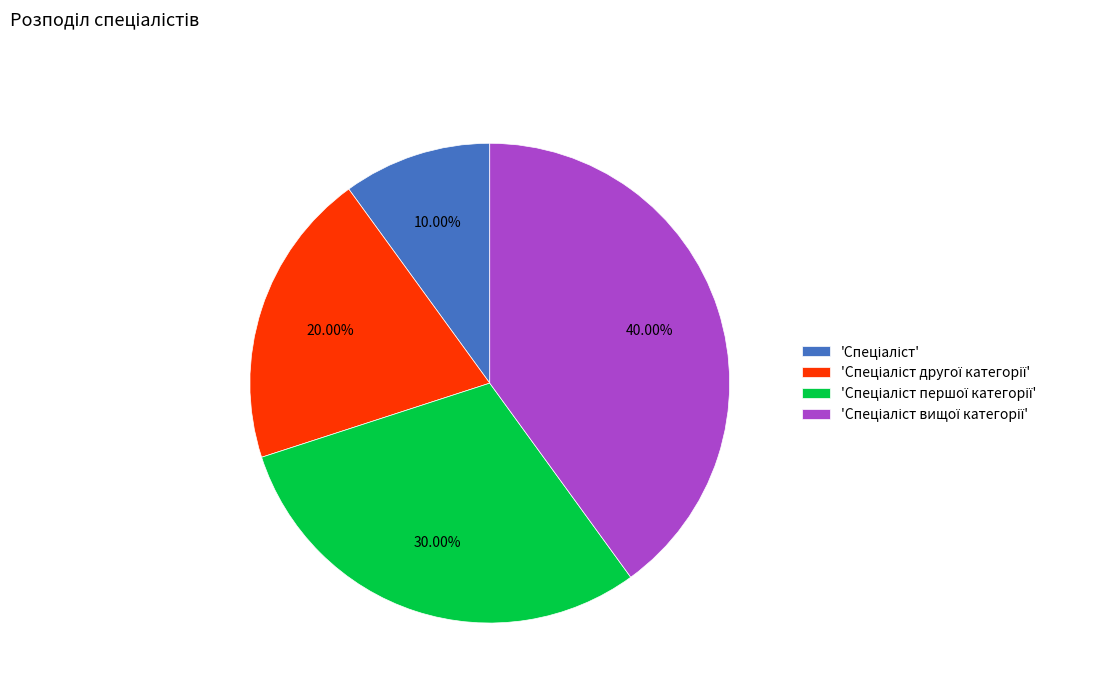

Is there any slice that represents more than half of the pie?

No